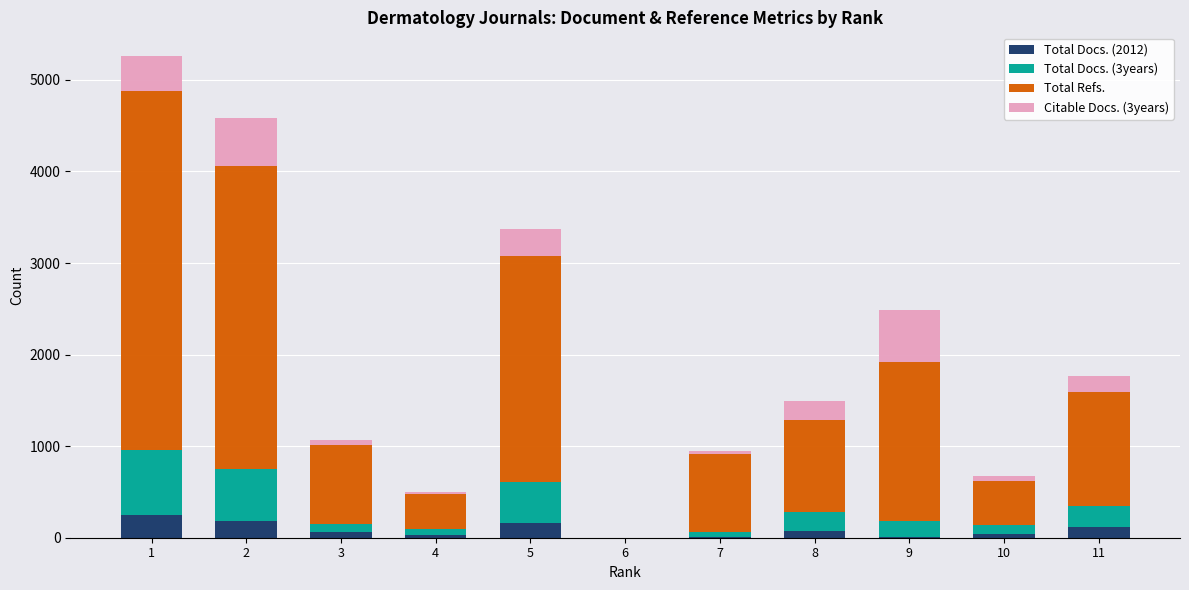

At which label does Total Docs. (2012) first exceed 63?

1